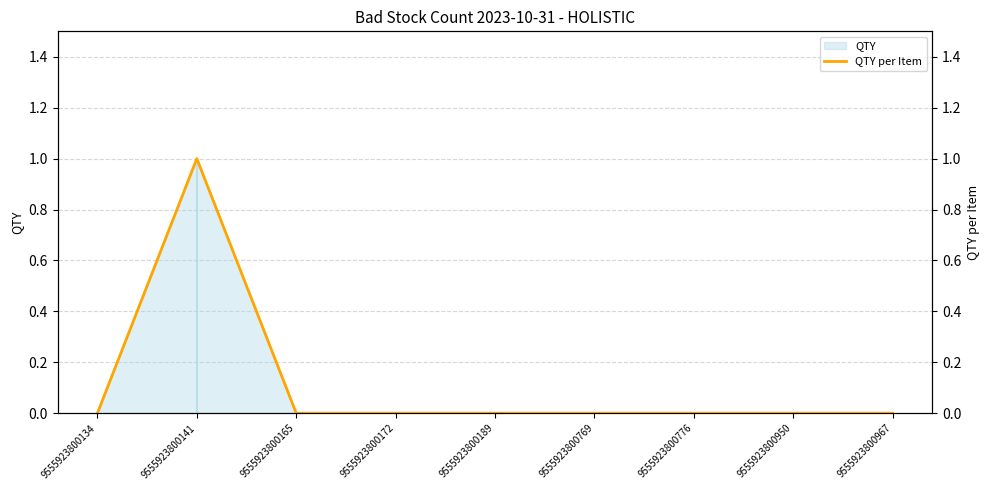

How many lines are shown in the chart?

1